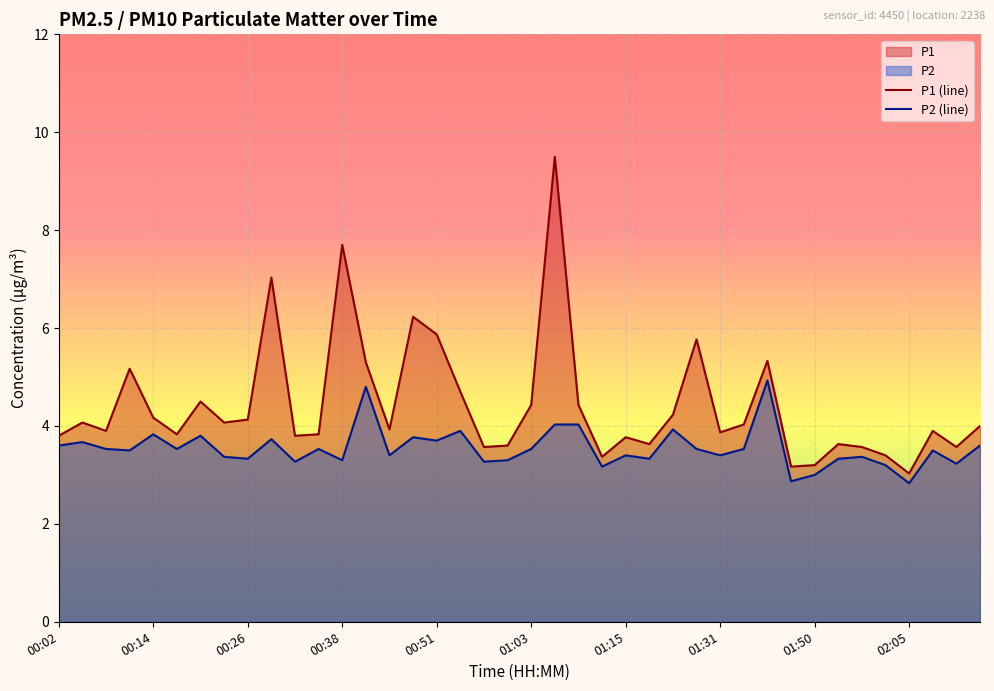

List the series in order of their overall mean, highest first.

P1 (line), P2 (line)